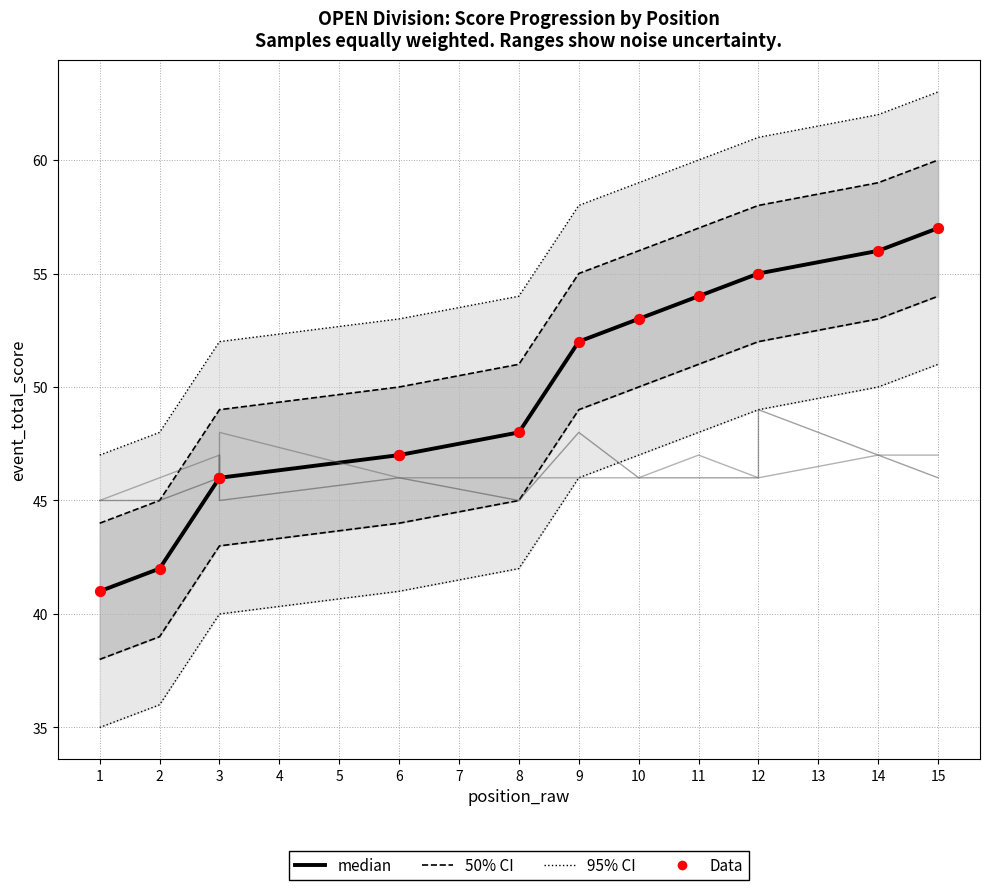

What is the total value across all series at 8?

292